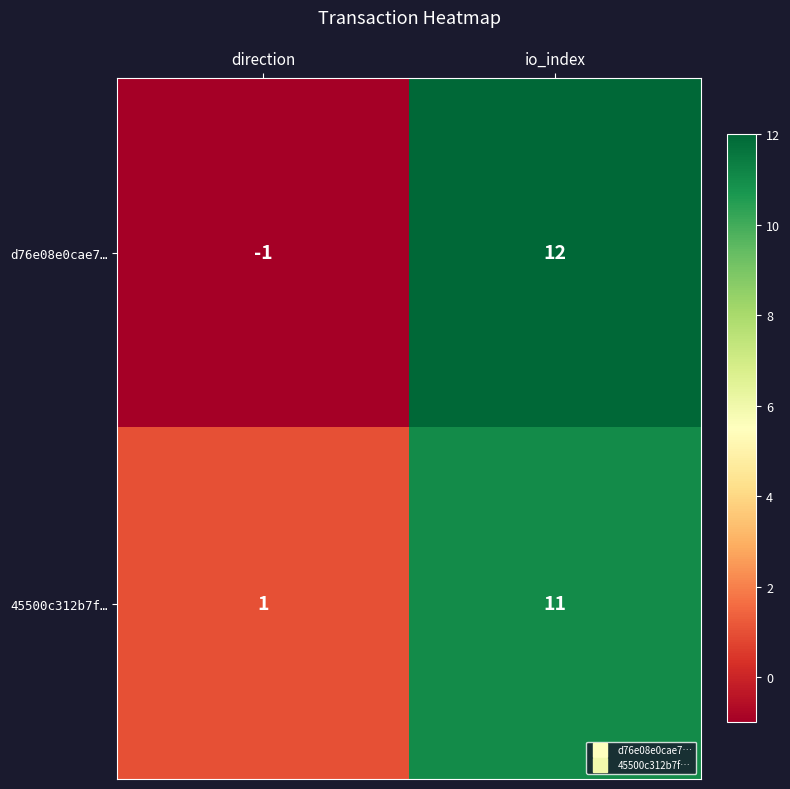

The d76e08e0cae7… series shows 5 at io_index. True or false?

False